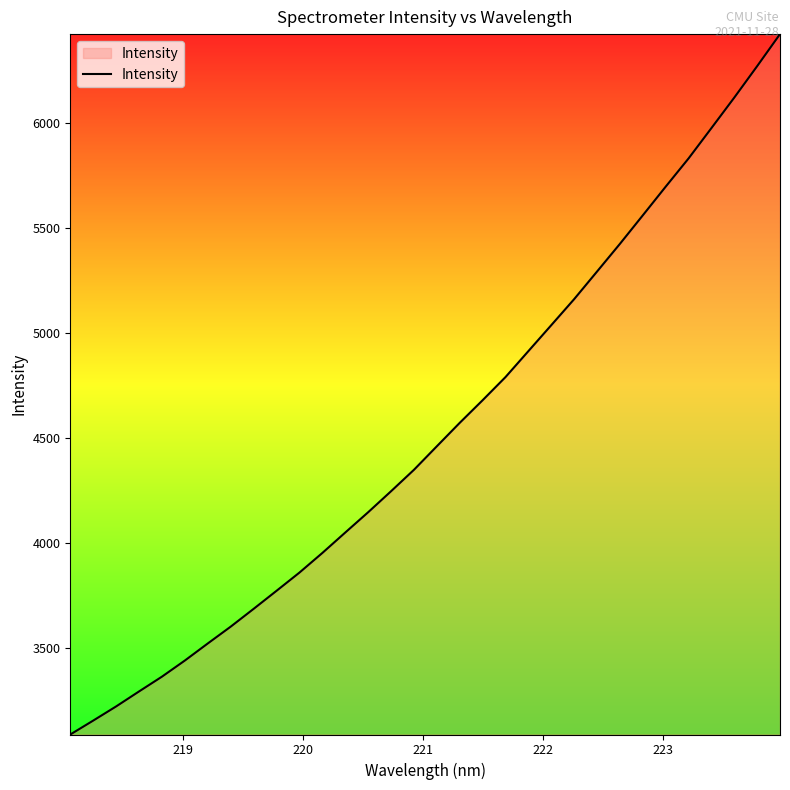

What is the maximum value shown in the chart?

6424.1